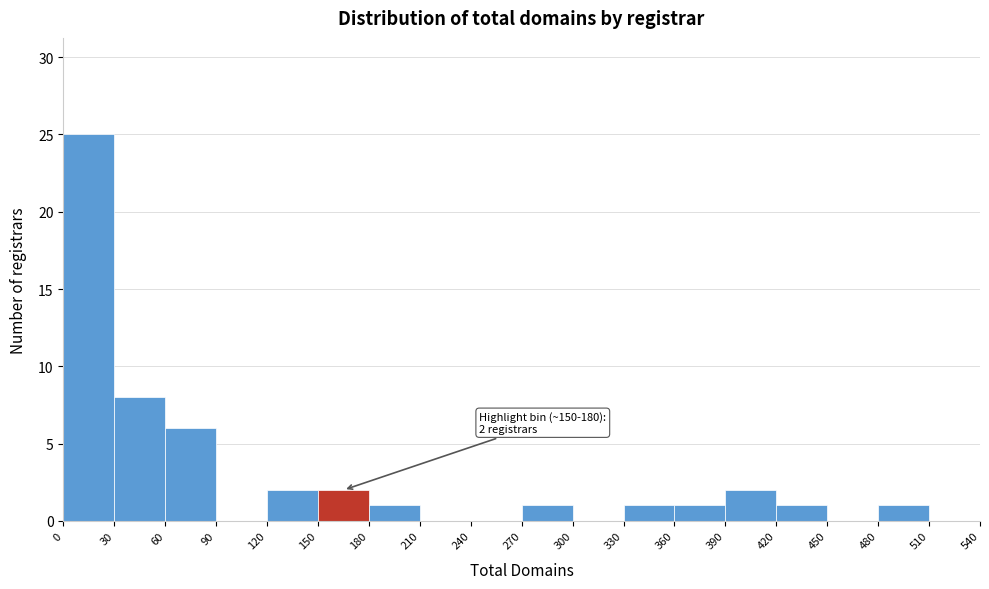

Over which range of the x-axis is the bar tallest?

0 to 30